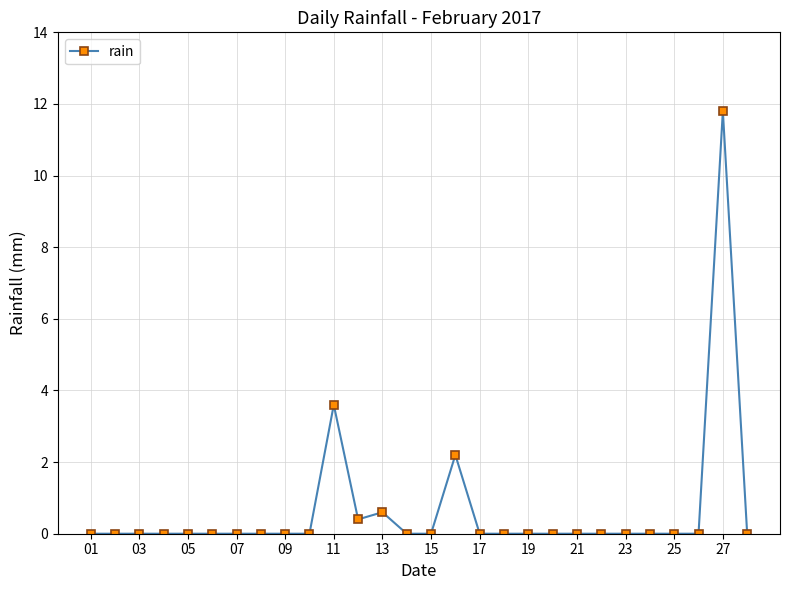

What is the difference between the second highest and minimum values?

3.6